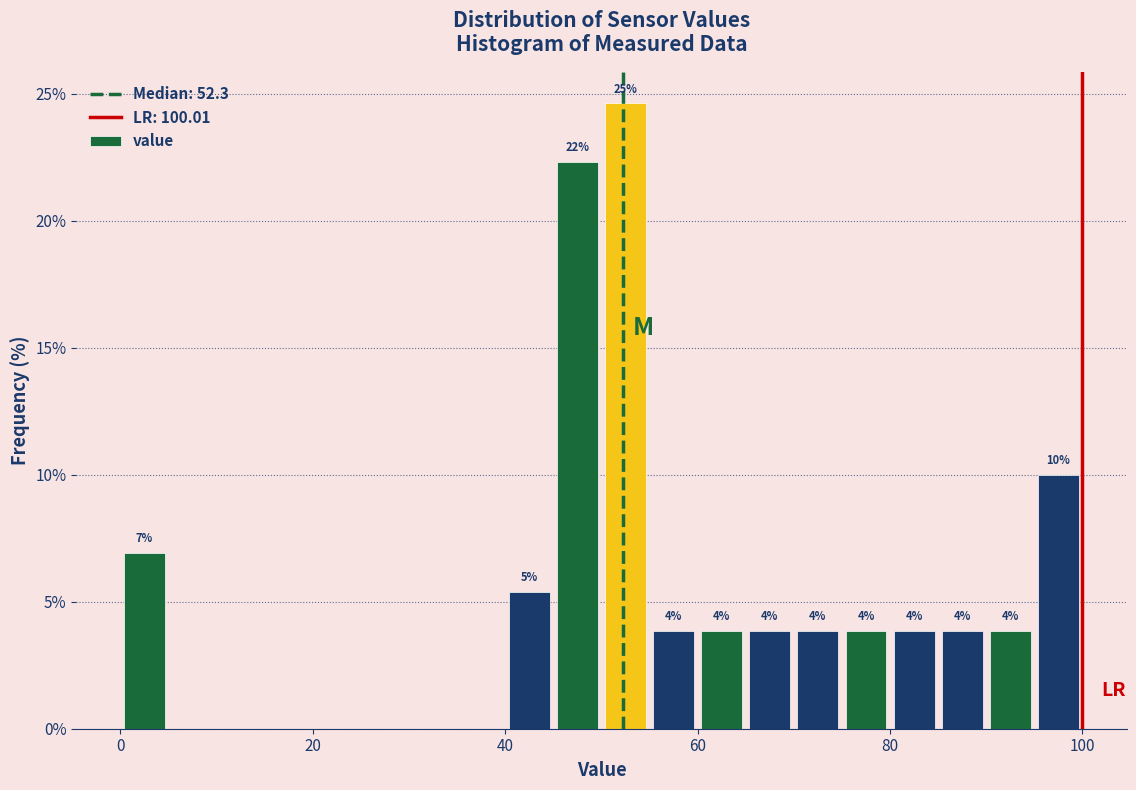

Read against the x-axis, roughly where is the centre of the tallest bar?

52